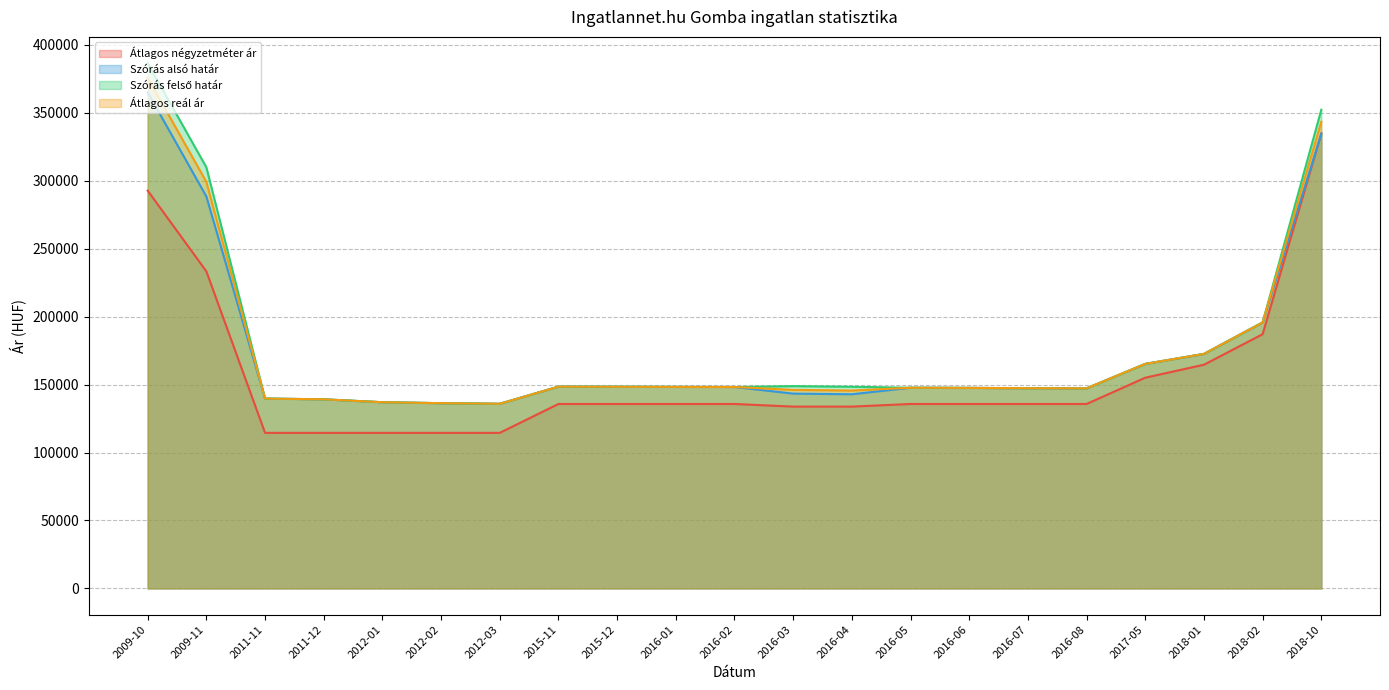

How many series are shown in this chart?

4